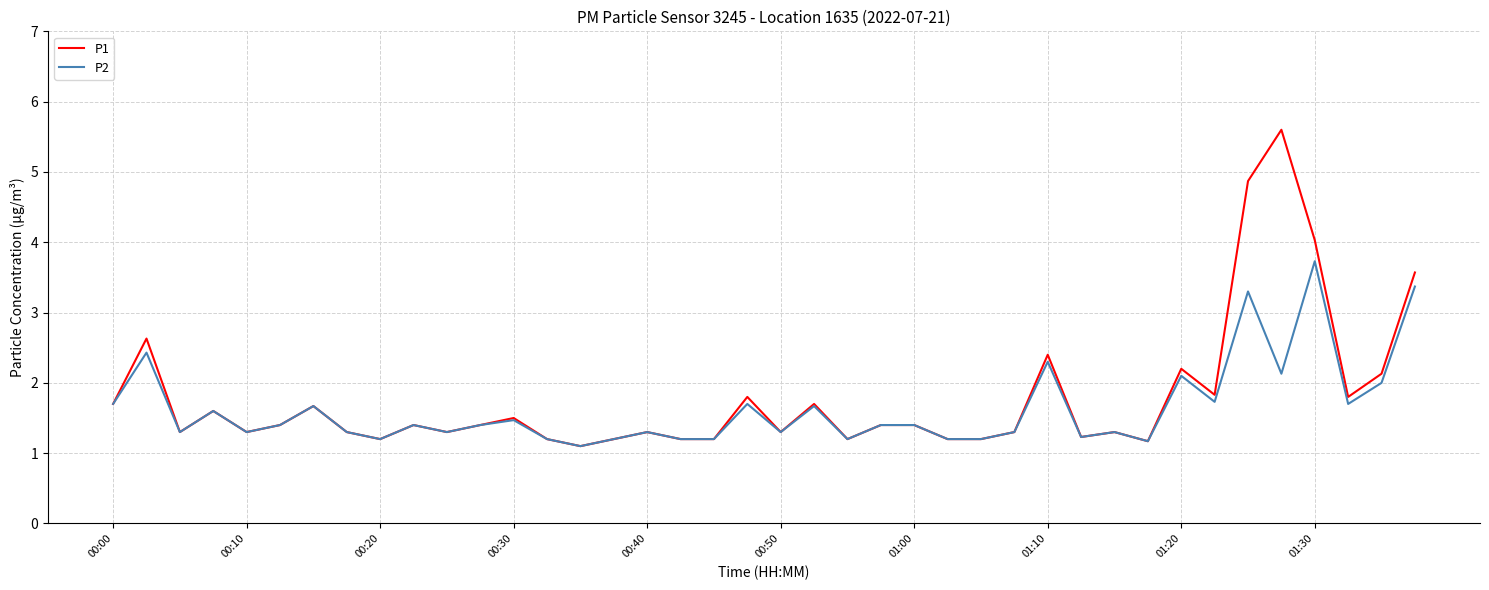

Which series has the widest spread of values?

P1